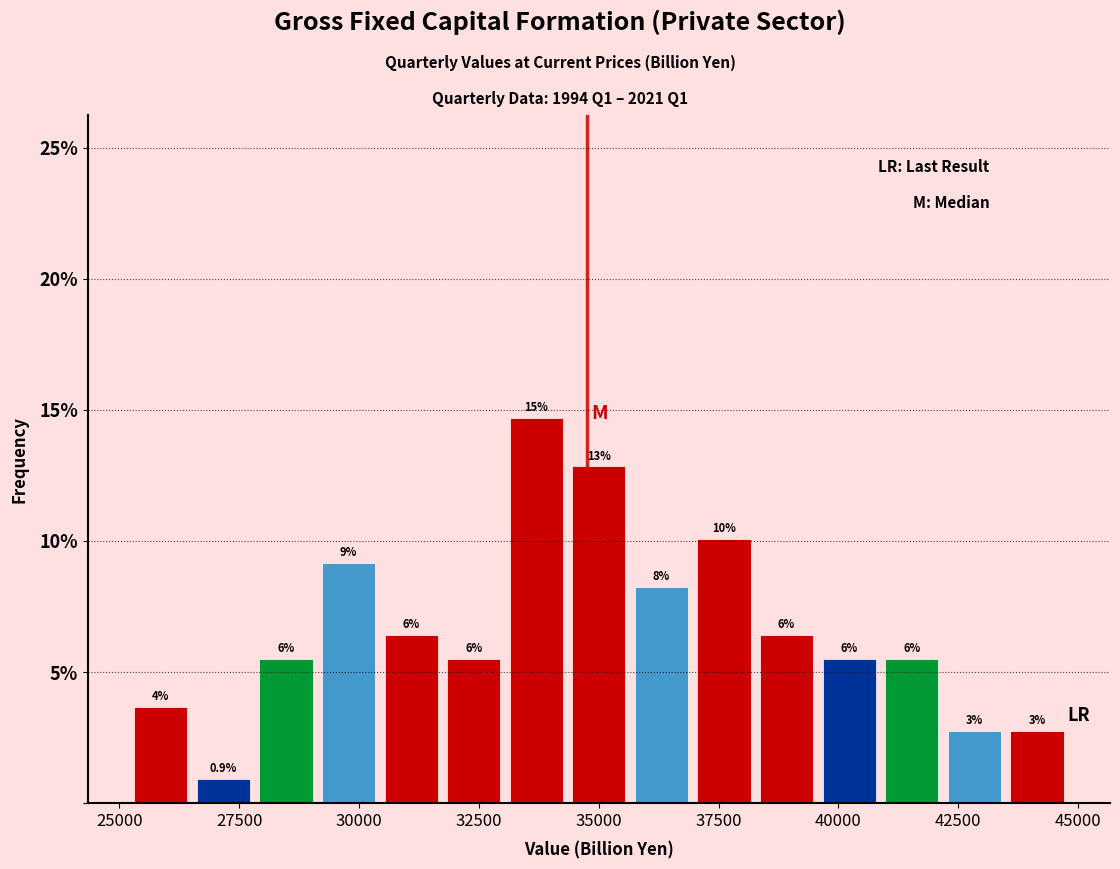

Read against the x-axis, roughly where is the centre of the tallest bar?

33500